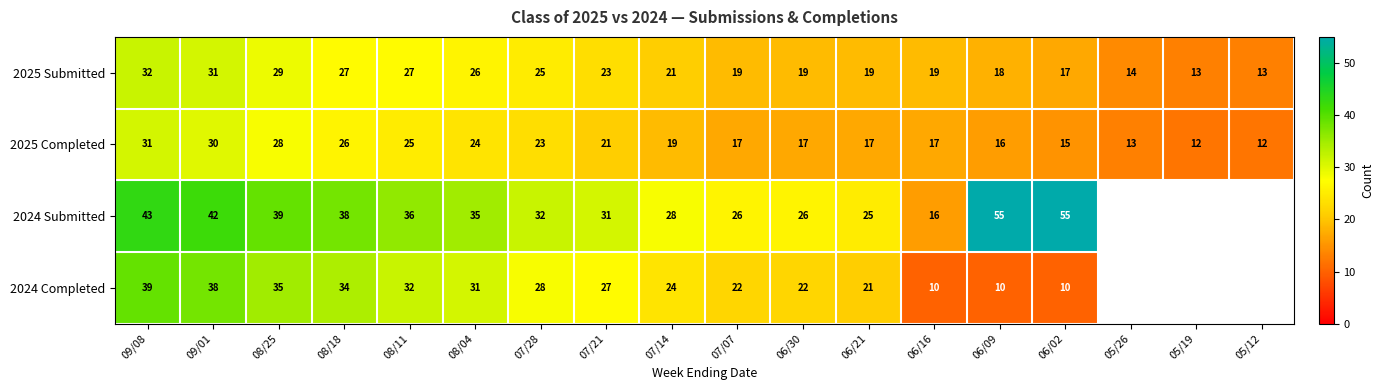

Which label corresponds to the smallest value in the chart?

06/16